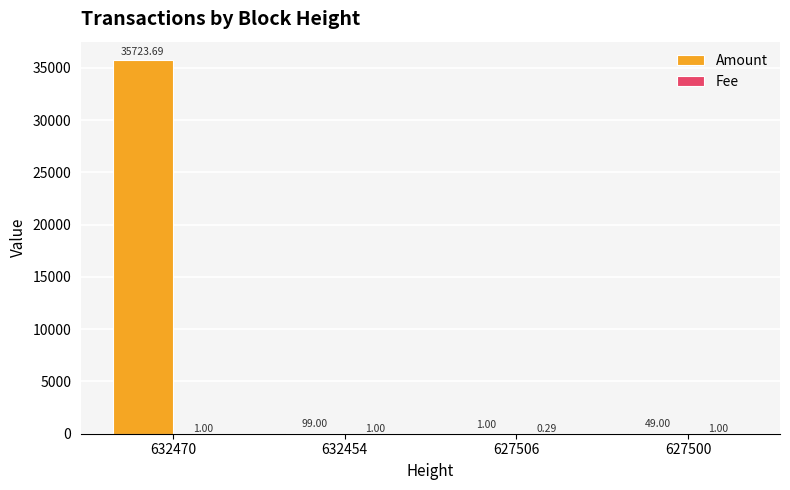

Between 632470 and 632454, which series saw the biggest shift?

Amount